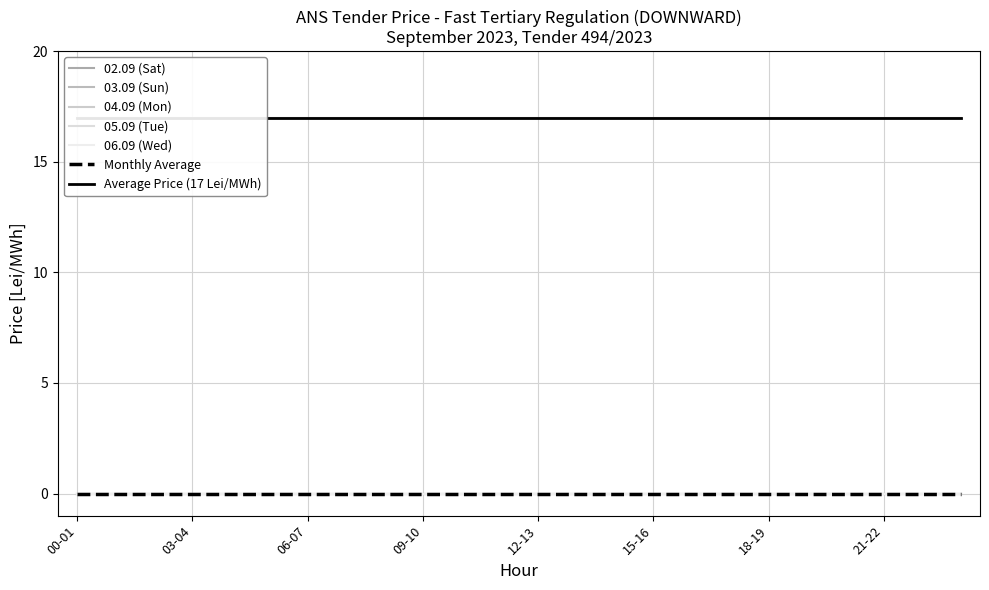

Which label corresponds to the smallest value in the chart?

00-01